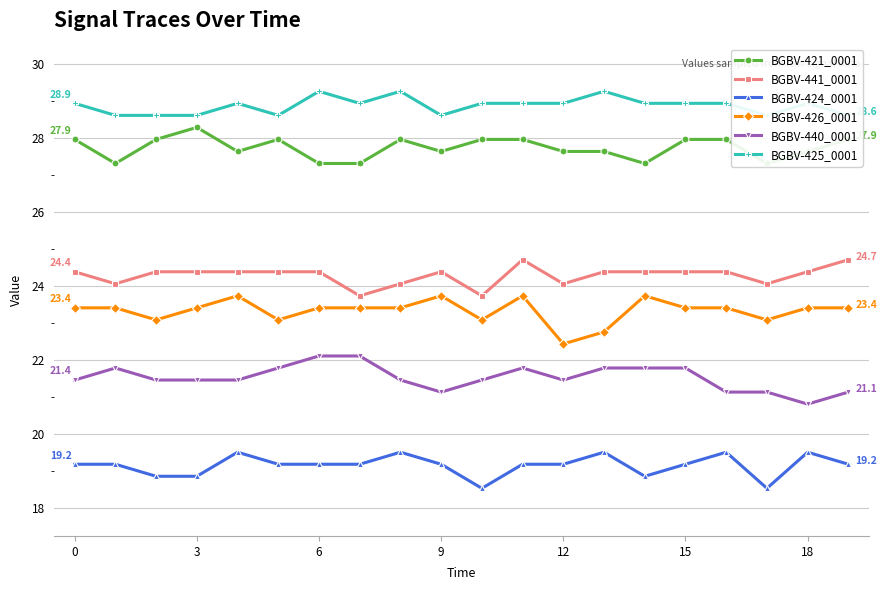

True or false: BGBV-426_0001 and BGBV-441_0001 cross at least once.

False